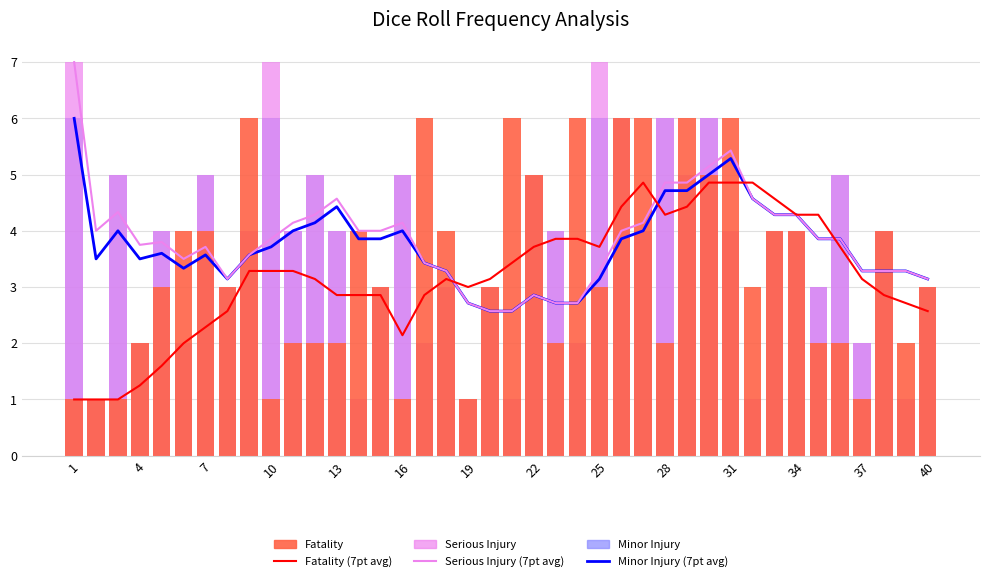

Which category has the highest value across all series?

1